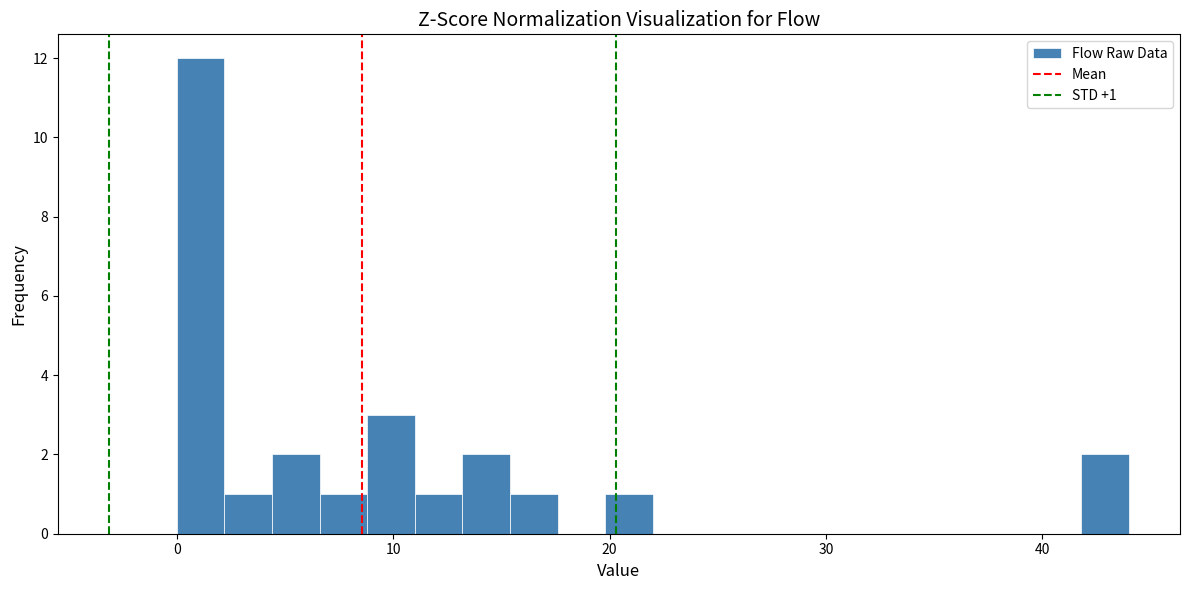

Around what value on the x-axis is the tallest bar? Give the approximate position of its centre, as read against the axis.

1